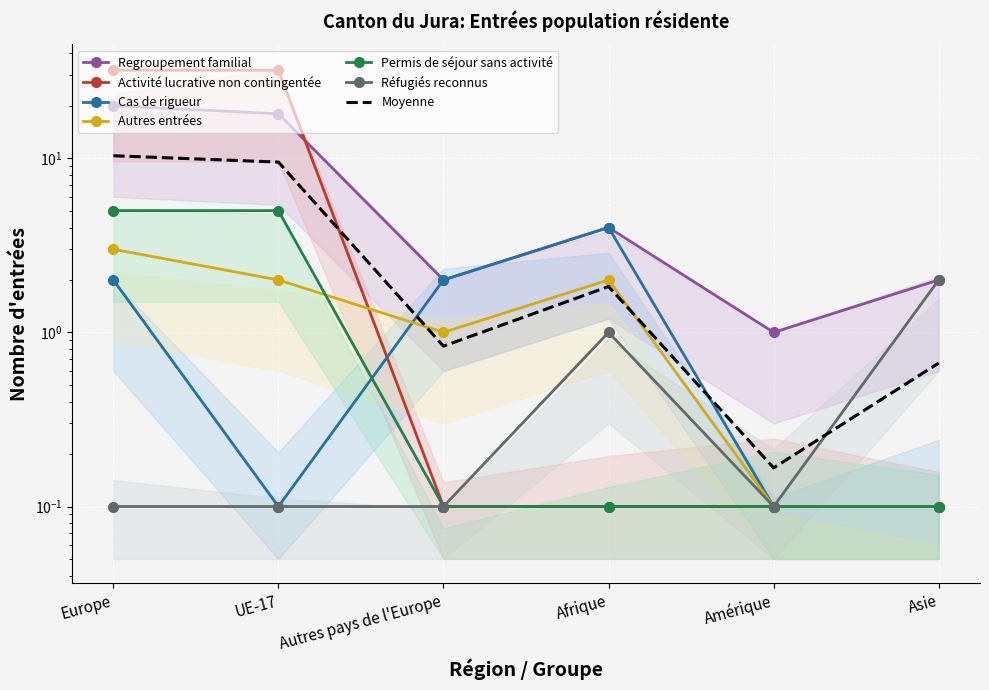

How many intersections are there between Cas de rigueur and Autres entrées?

1